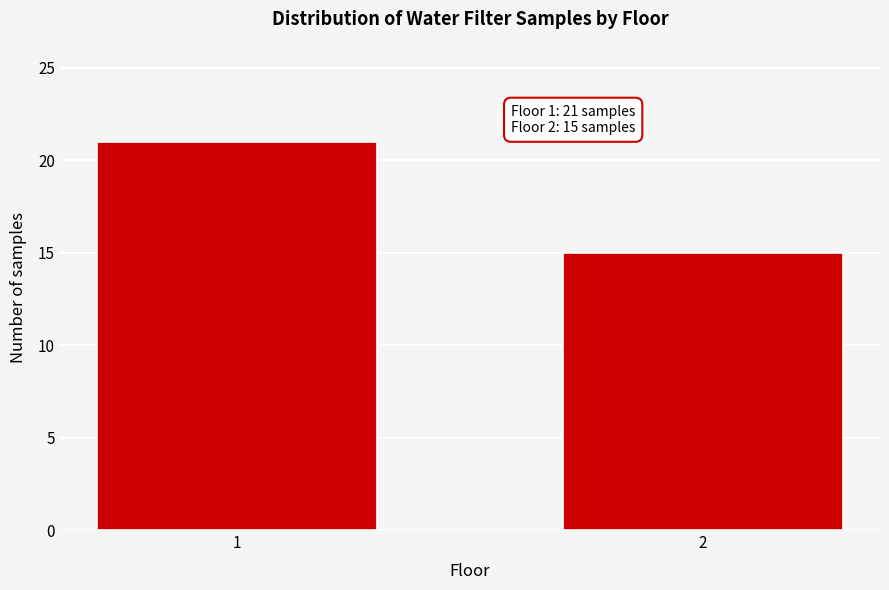

Reading left to right, list all the values displayed in this chart.

1=21	2=15